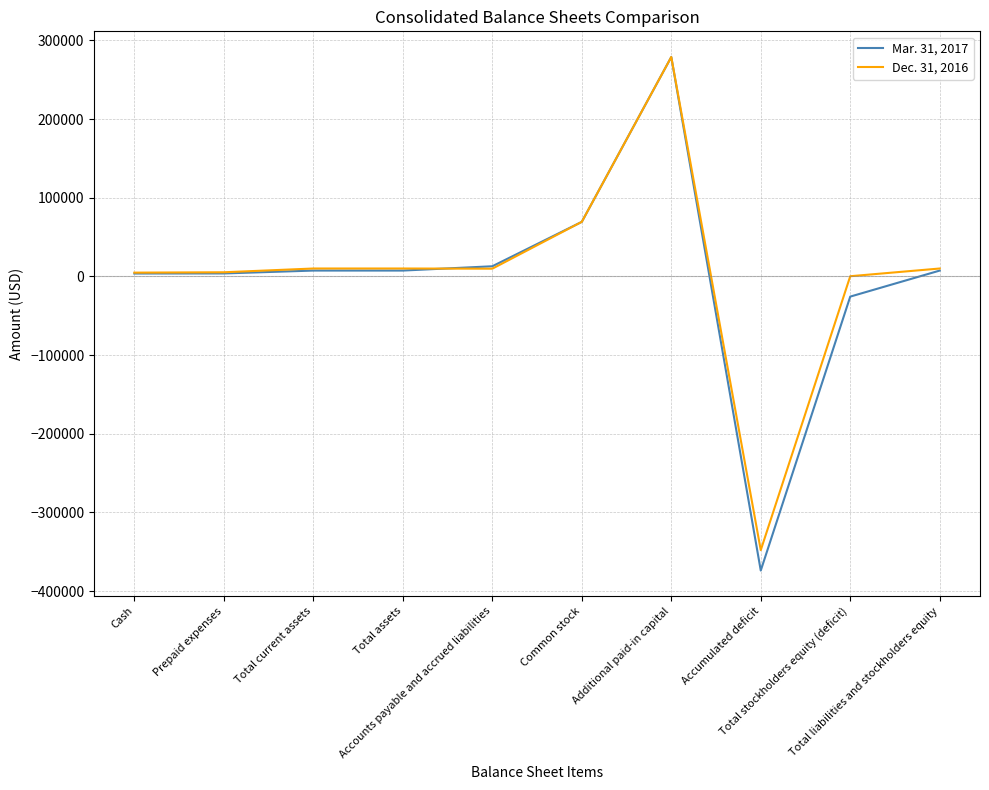

Is the value of Mar. 31, 2017 at Common stock greater than the value of Dec. 31, 2016 at Additional paid-in capital?

No